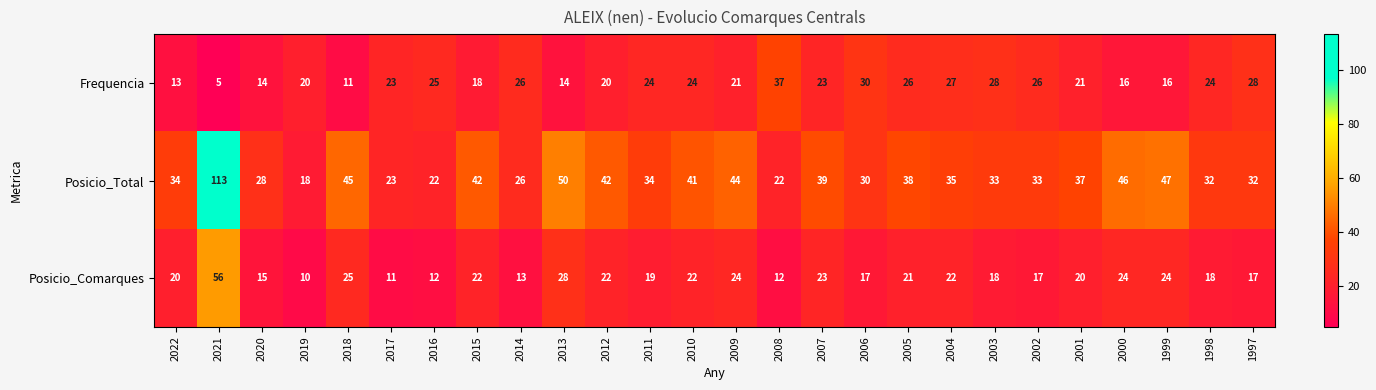

Between 2011 and 2006, which series saw the biggest shift?

Frequencia